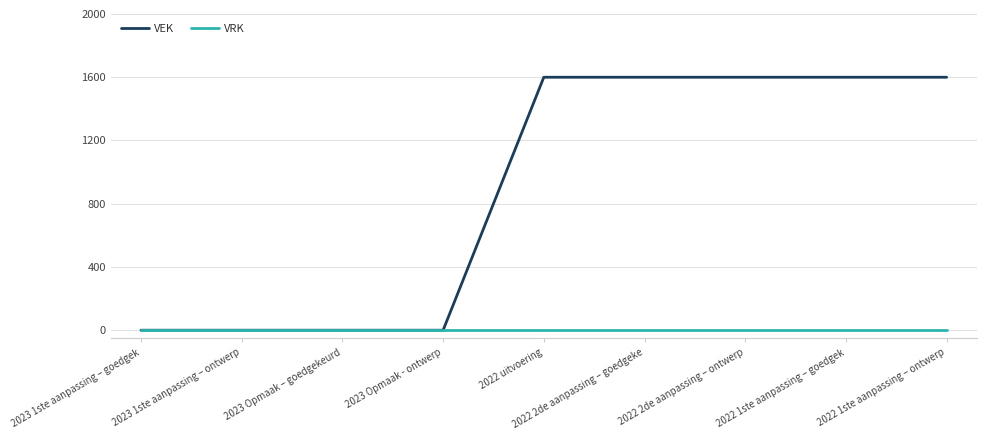

What is the spread (max minus min) of values at 2022 uitvoering?

1600